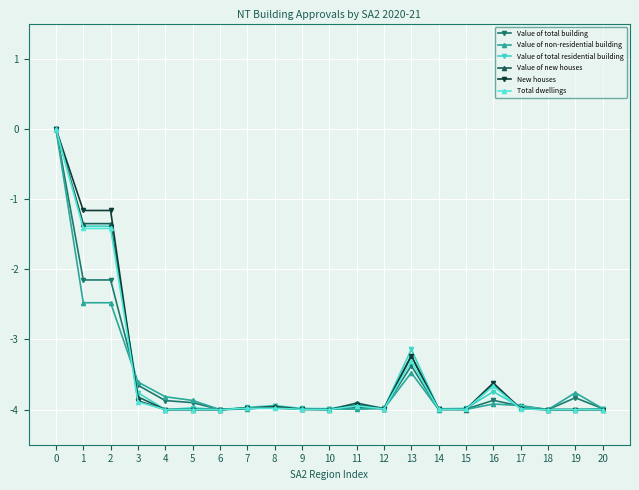

What is the difference between the second highest and minimum values in the Value of total building series?

1.8